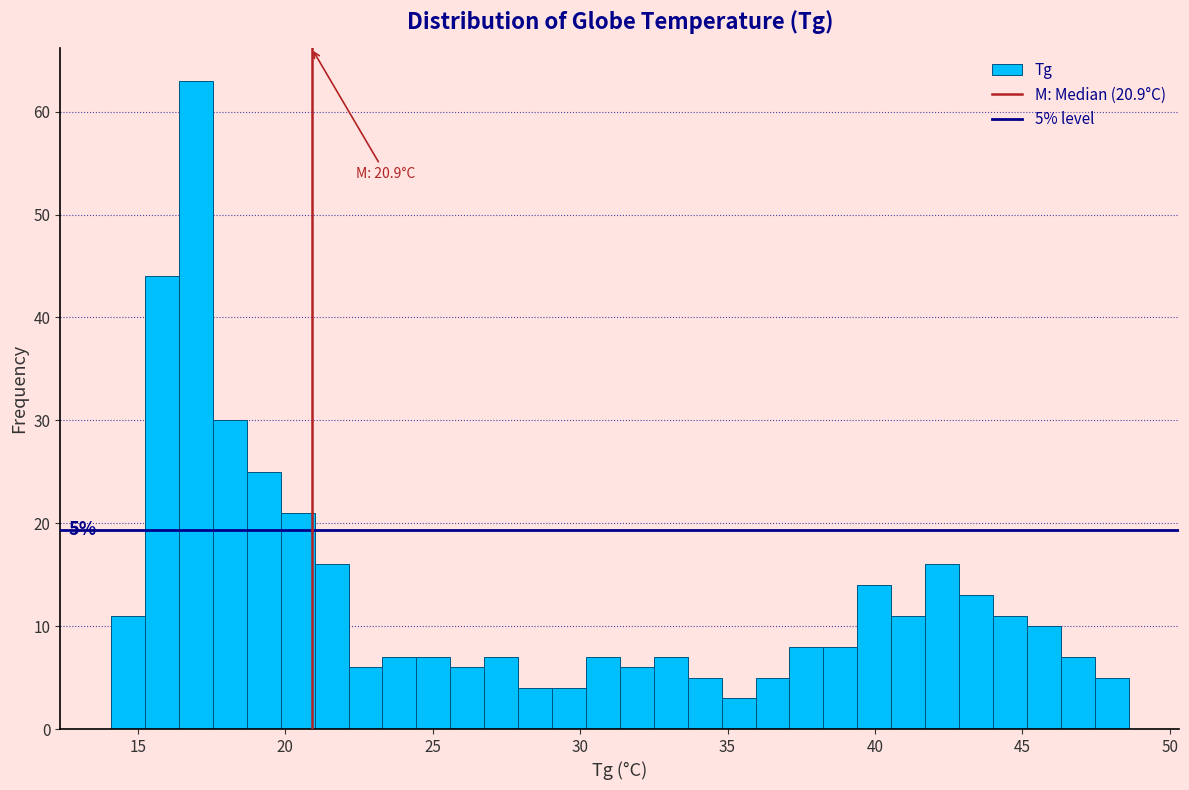

Read against the x-axis, roughly where is the centre of the tallest bar?

17.0